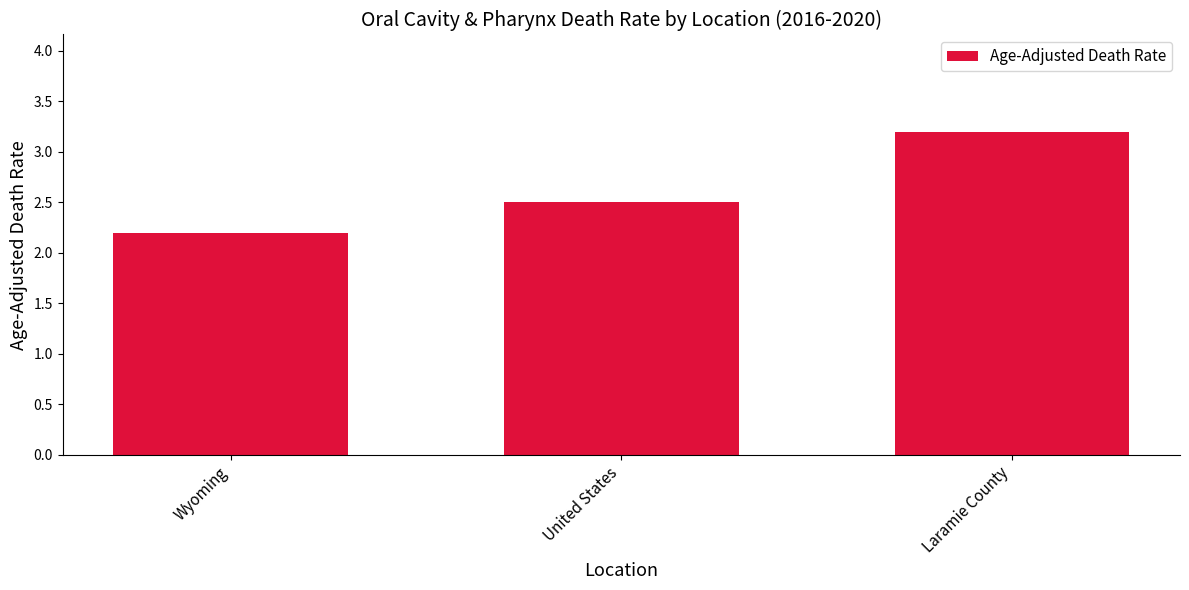

Rank the categories by value from lowest to highest.

Wyoming, United States, Laramie County